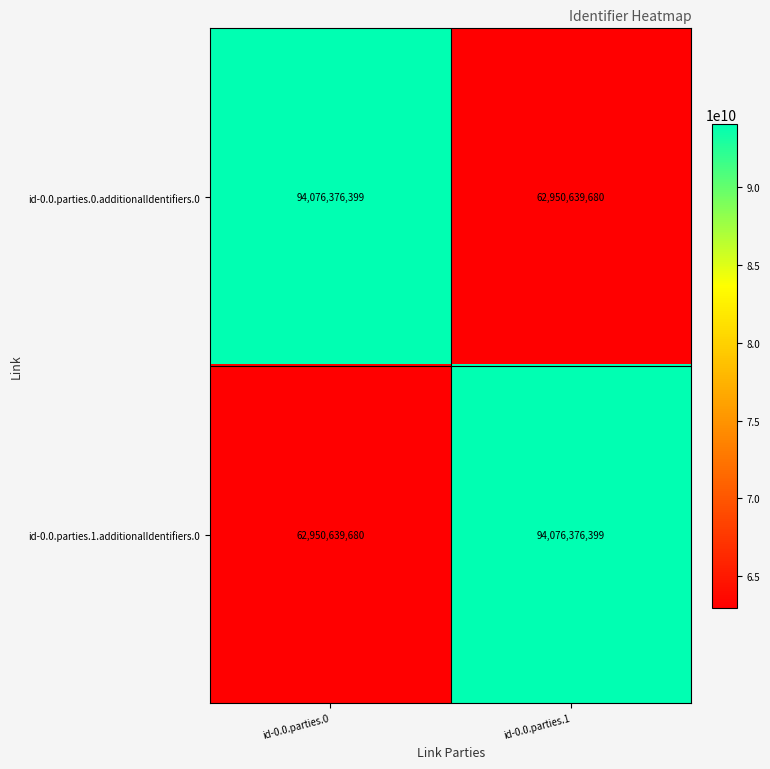

True or false: id-0.0.parties.0.additionalIdentifiers.0 has a value of 103765881455 at id-0.0.parties.1.

False